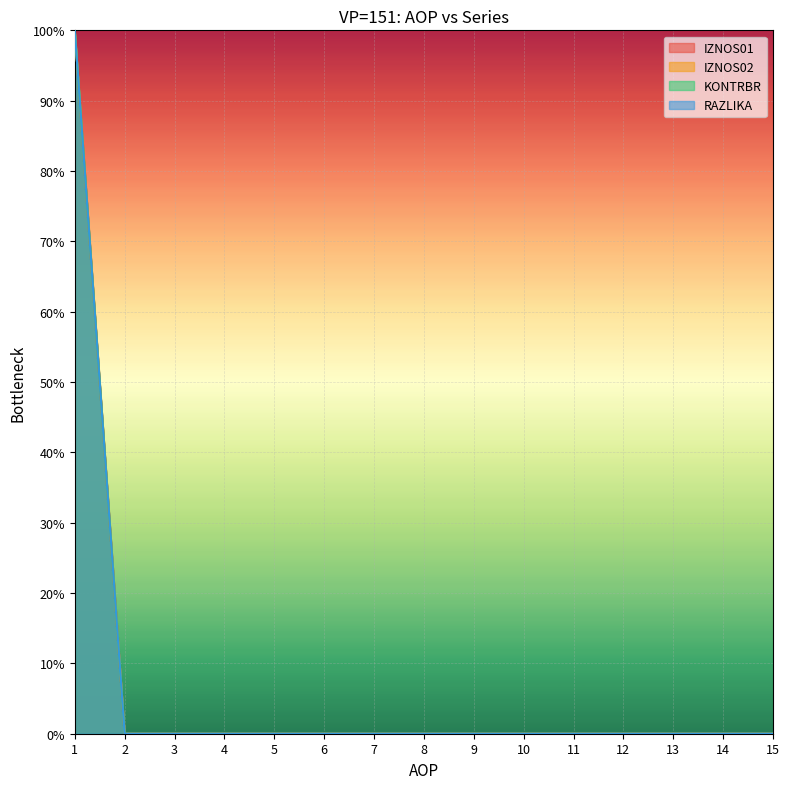

What are all the series names shown in the legend?

IZNOS01, IZNOS02, KONTRBR, RAZLIKA